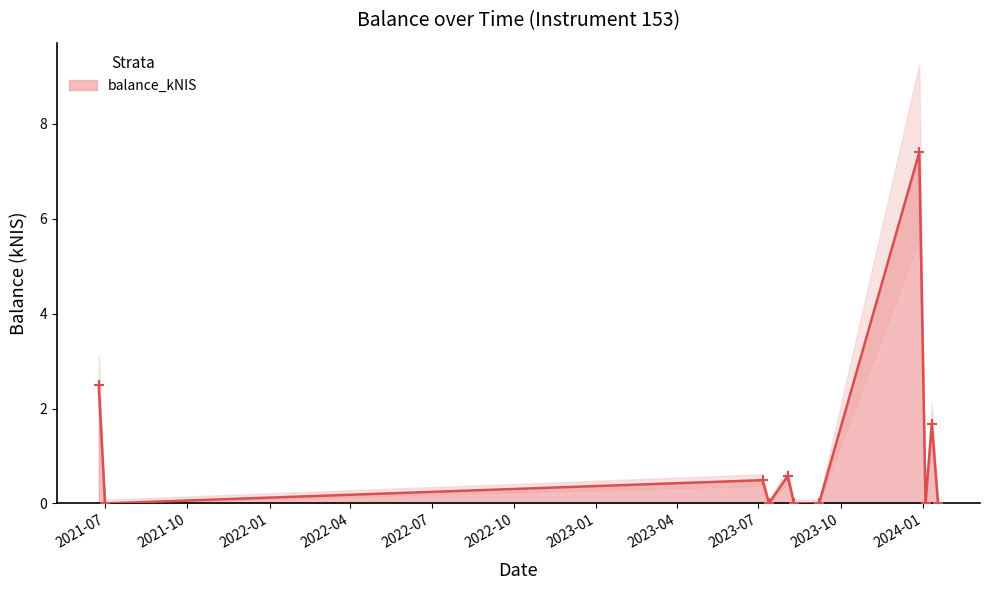

True or false: balance_kNIS has more than 2 points higher than both neighbors.

True